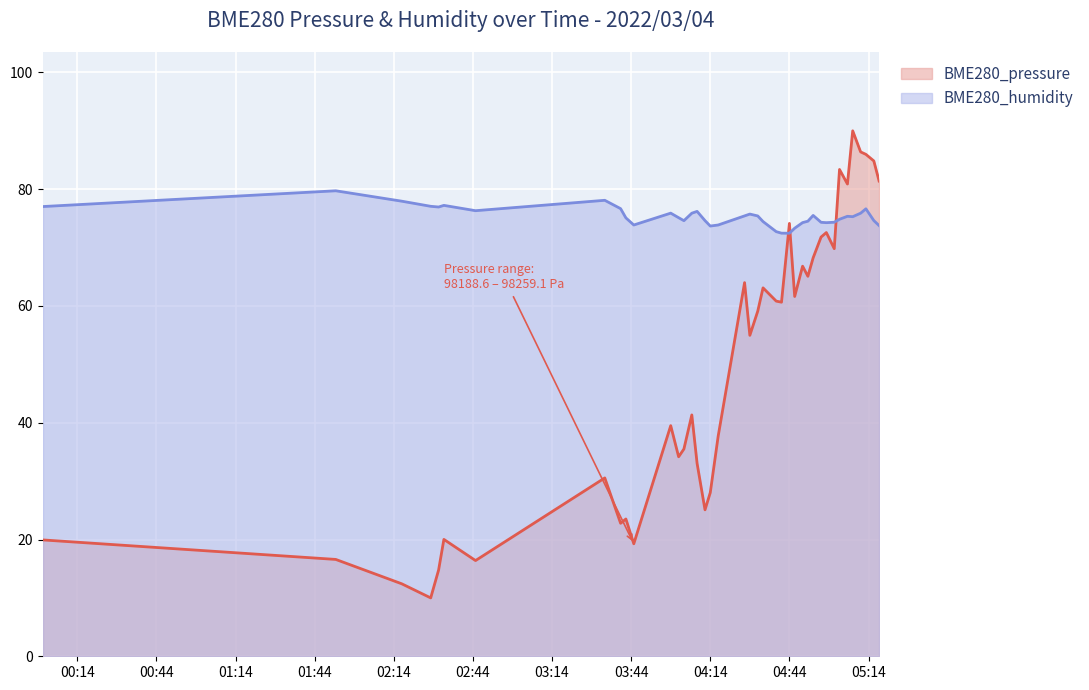

Reading left to right, list all the values displayed in this chart.

BME280_pressure: 19.9	16.6	12.4	10.0	14.8	20.0	16.4	30.5	22.8	23.5	19.3	39.5	34.2	35.5	41.3	33.0	25.1	28.0	37.7	64.0	55.0	59.1	63.1	60.8	60.6	74.1	61.6	66.8	65.1	68.2	71.8	72.6	69.8	83.4	80.9	90.0	86.4	86.0	84.8	81.4
BME280_humidity: 77.0	79.7	78.0	77.1	77.0	77.2	76.3	78.1	76.7	75.1	73.9	75.9	75.1	74.6	75.9	76.2	74.6	73.7	73.9	75.4	75.7	75.4	74.5	72.7	72.5	72.5	73.3	74.3	74.5	75.5	74.3	74.3	74.3	74.8	75.4	75.3	75.9	76.6	74.6	73.8